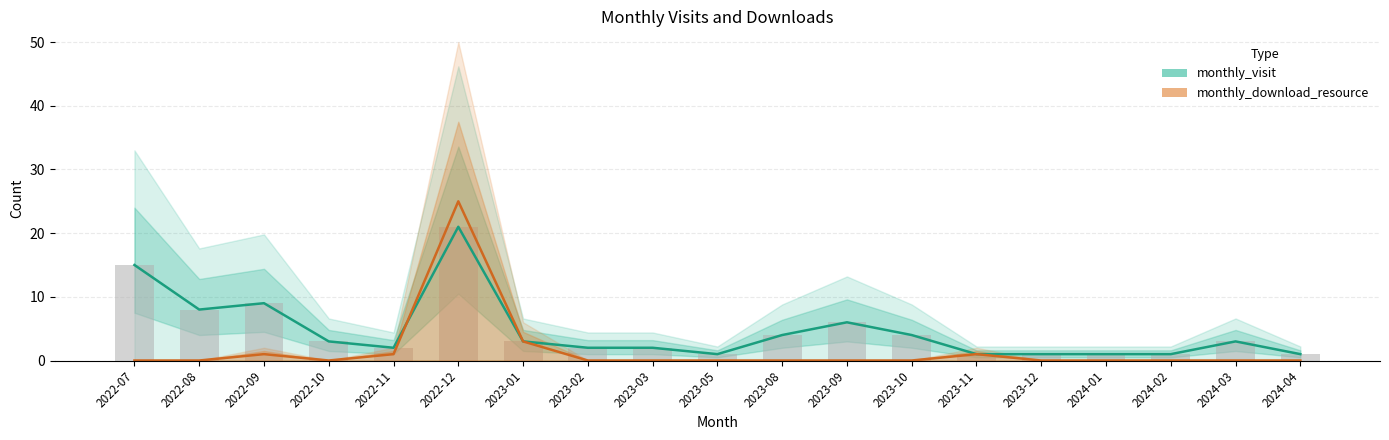

Count the number of data series in this chart.

2